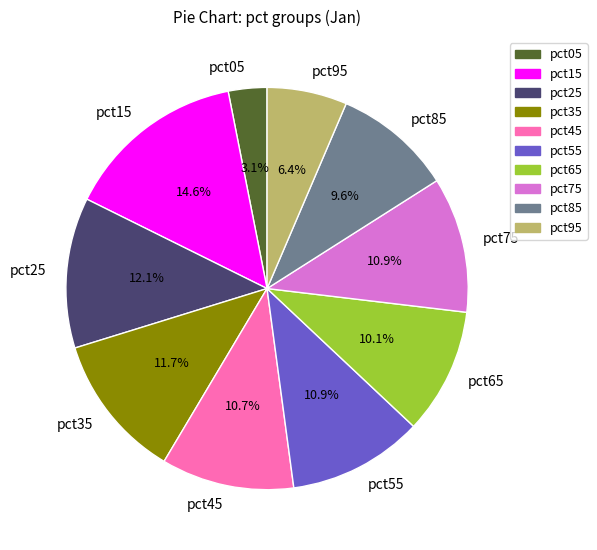

Which category has the smallest portion of the pie?

pct05